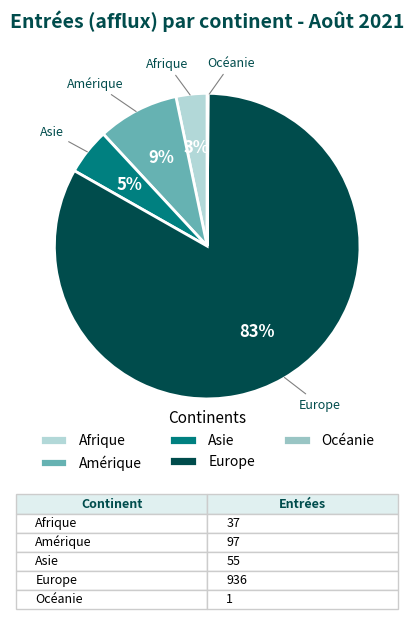

To the nearest percent, what percentage of the pie is Afrique?

3%